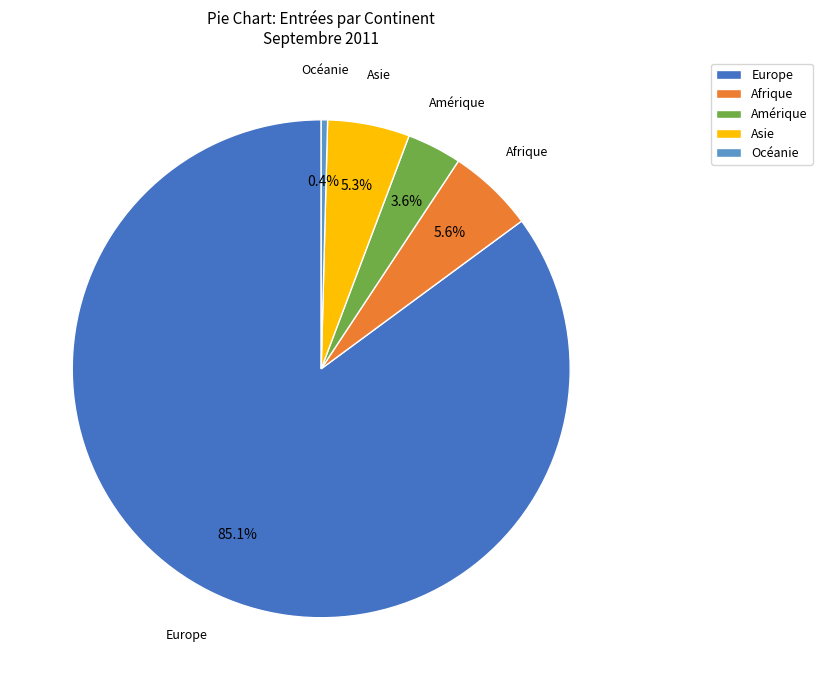

Is it true that Océanie is 0% of the pie?

True